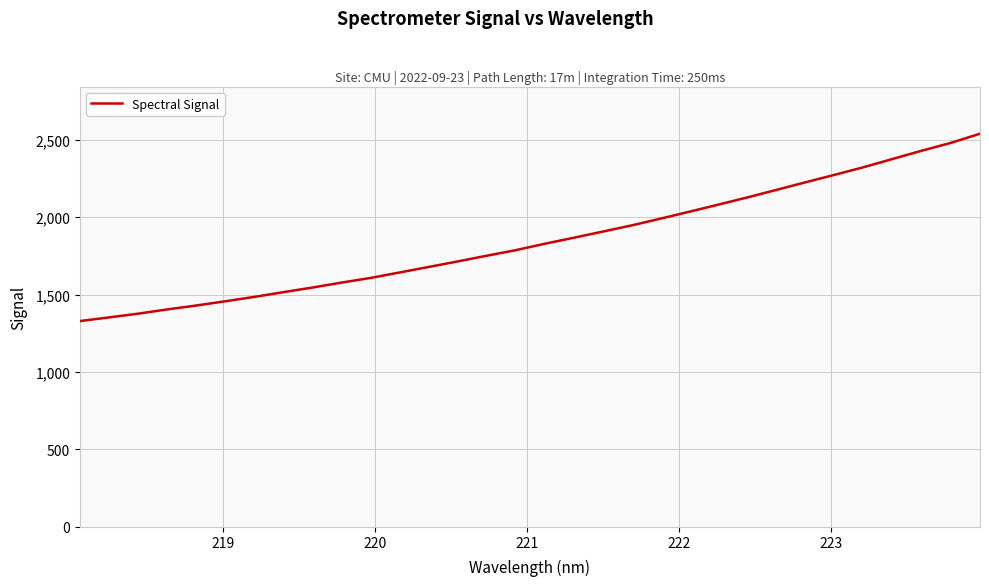

What is the difference between the maximum and minimum values?

1210.9